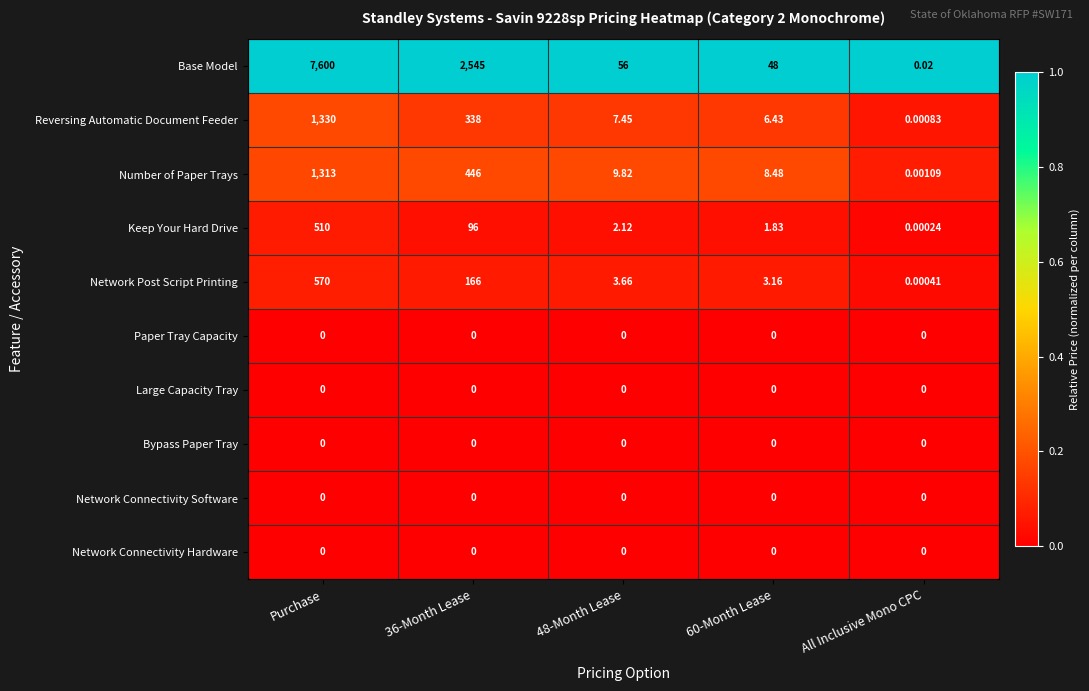

Where does the Network Post Script Printing series first go above 3?

Purchase